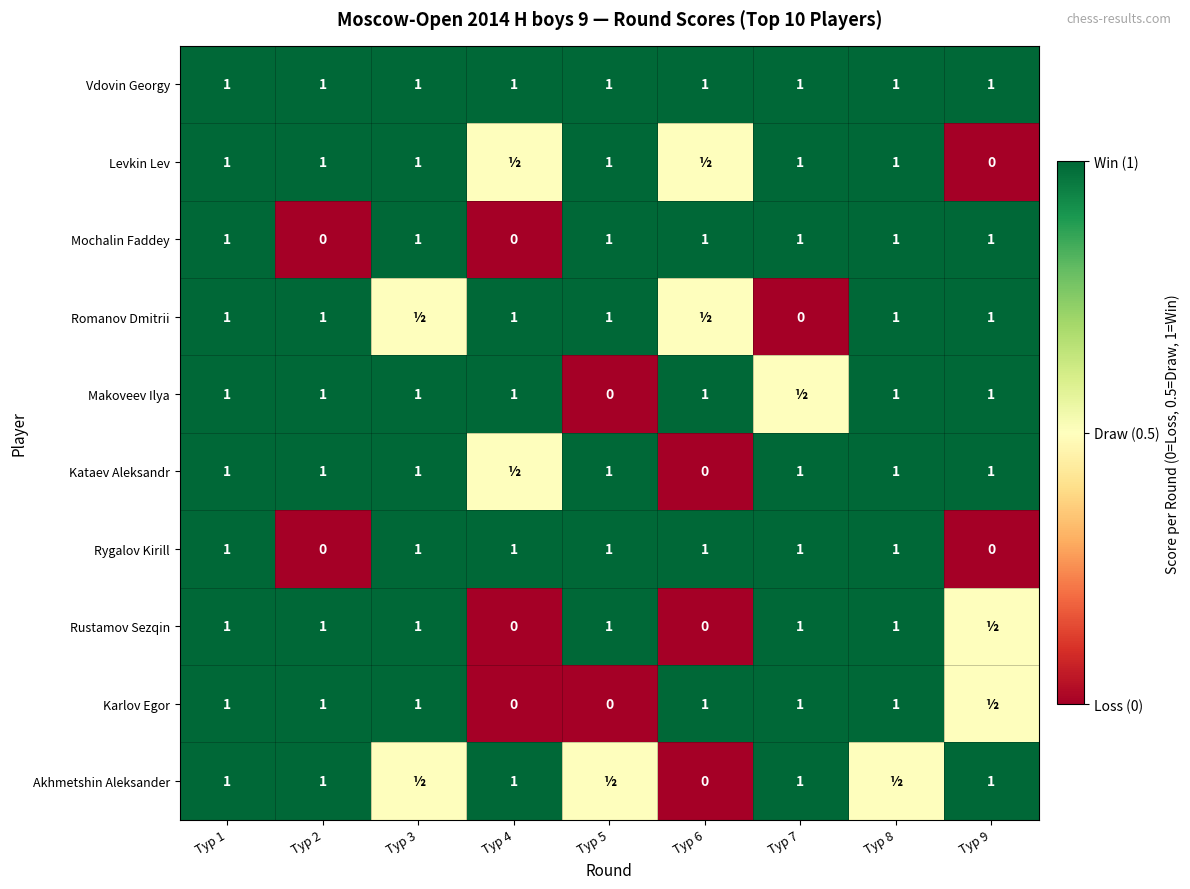

What is the difference between the second highest and second lowest values in the Rygalov Kirill series?

1.0